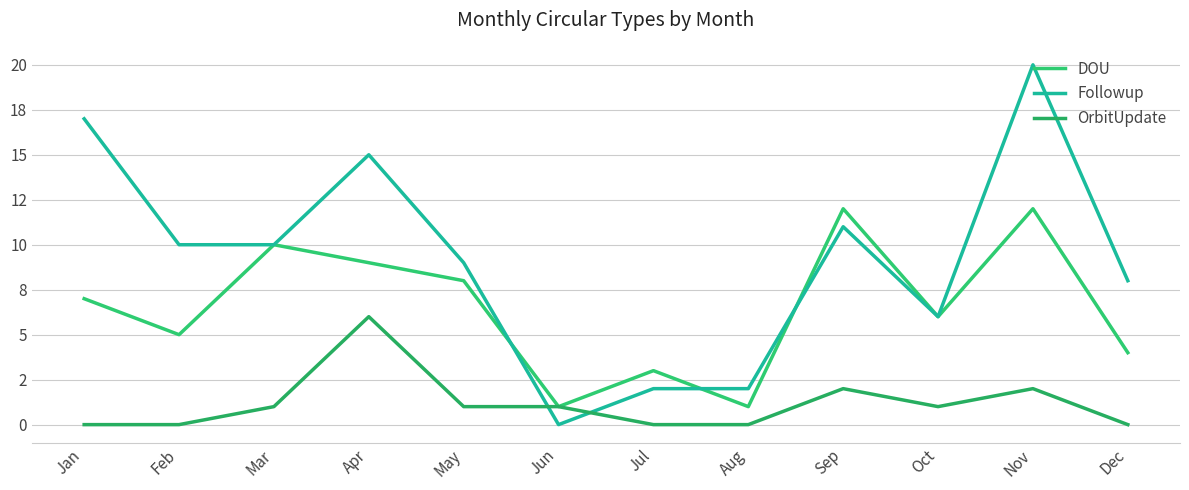

Reading left to right, extract all data points from this chart.

DOU: 7	5	10	9	8	1	3	1	12	6	12	4
Followup: 17	10	10	15	9	0	2	2	11	6	20	8
OrbitUpdate: 0	0	1	6	1	1	0	0	2	1	2	0